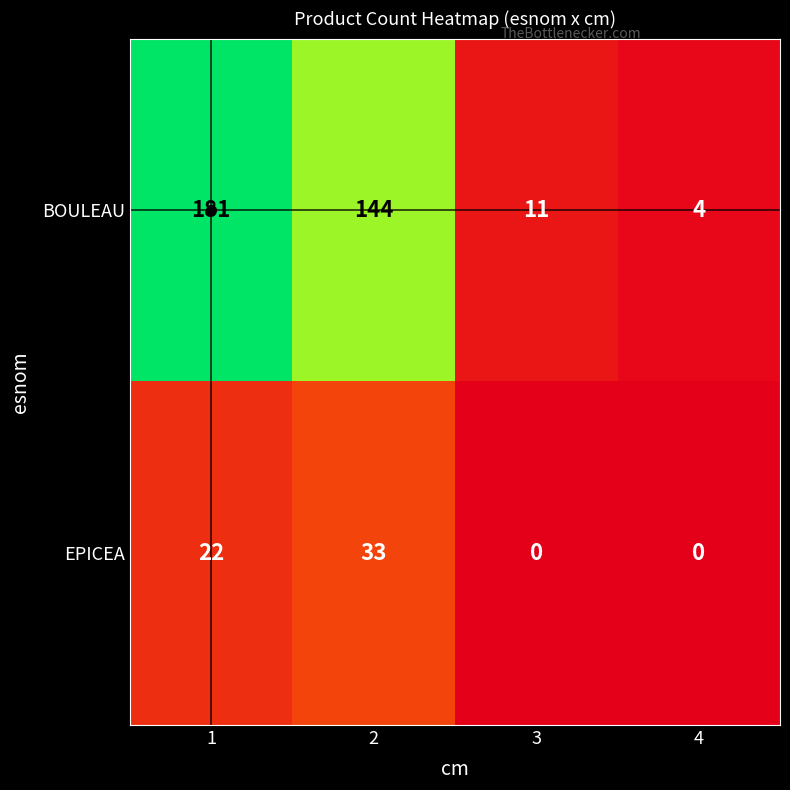

At how many categories does at least one series exceed 5?

3